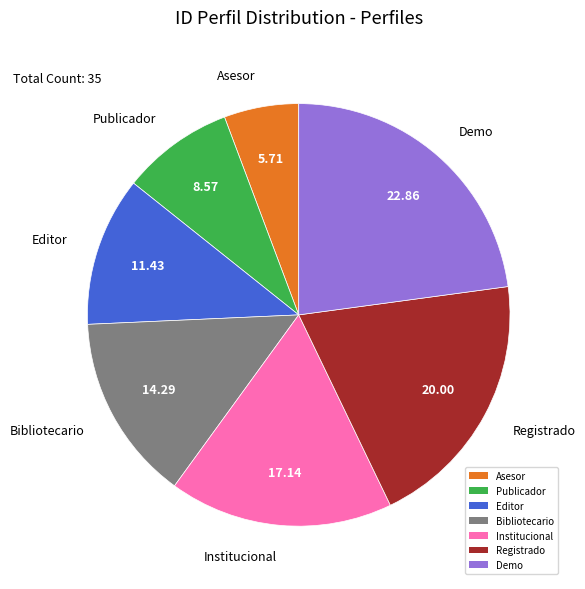

How many segments does this pie chart have?

7